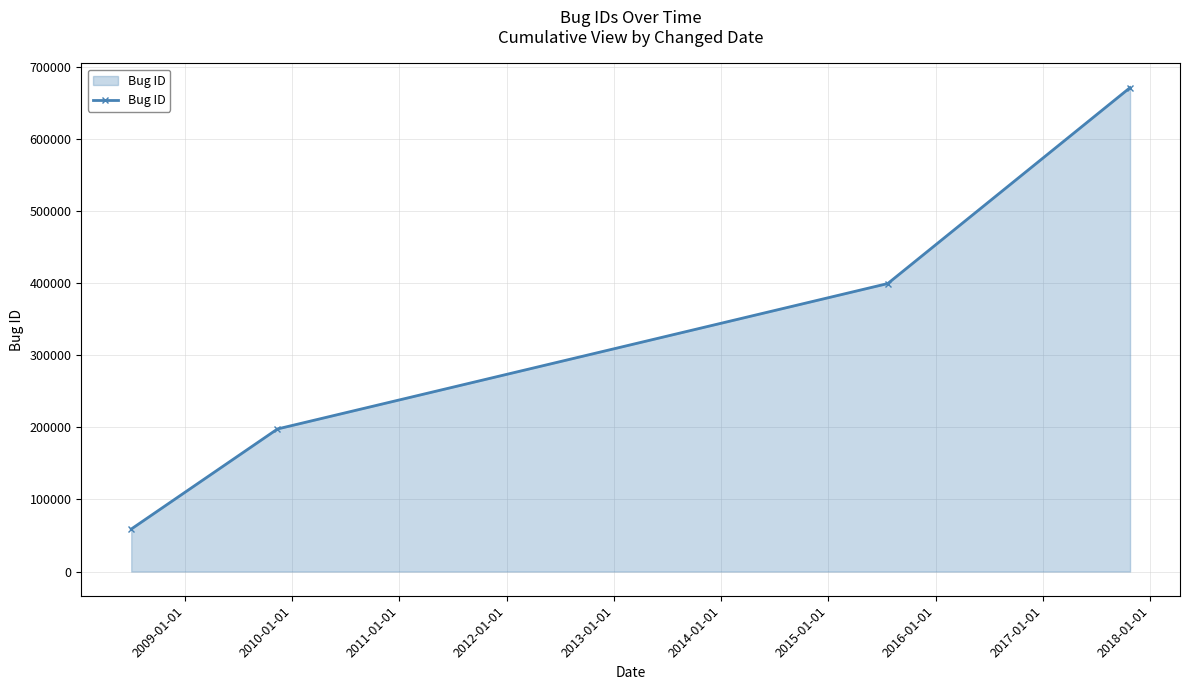

What is the value of the 2nd point from the left?

197744